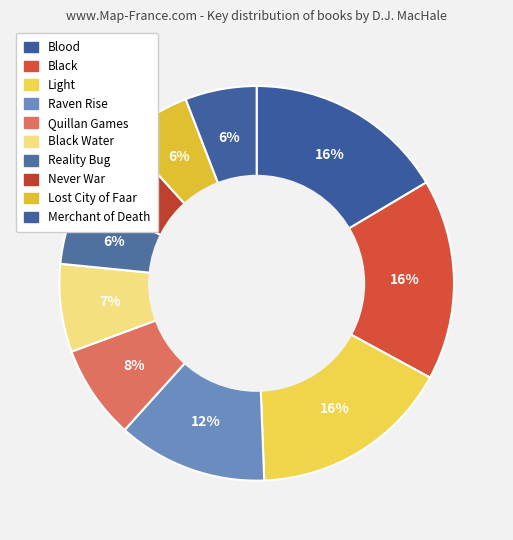

How many slices are in this pie chart?

10